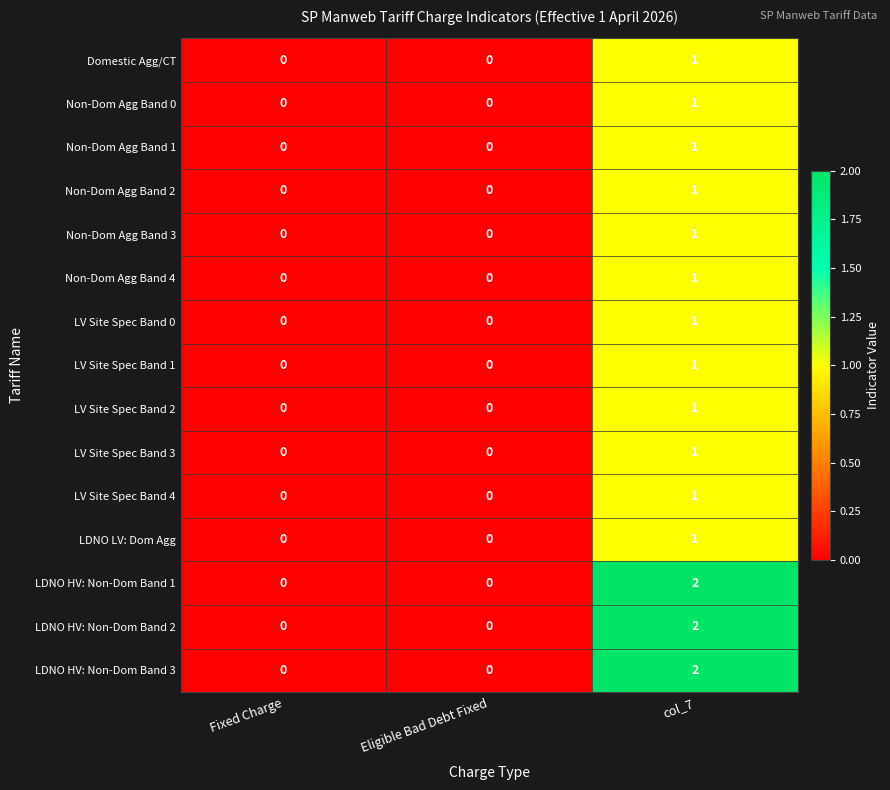

How many data points in Domestic Agg/CT are above 0?

1